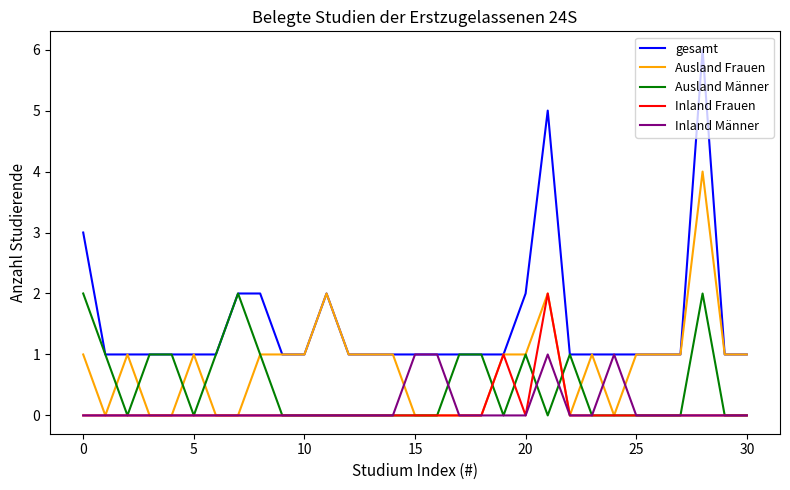

Which series has the largest range (max minus min)?

gesamt